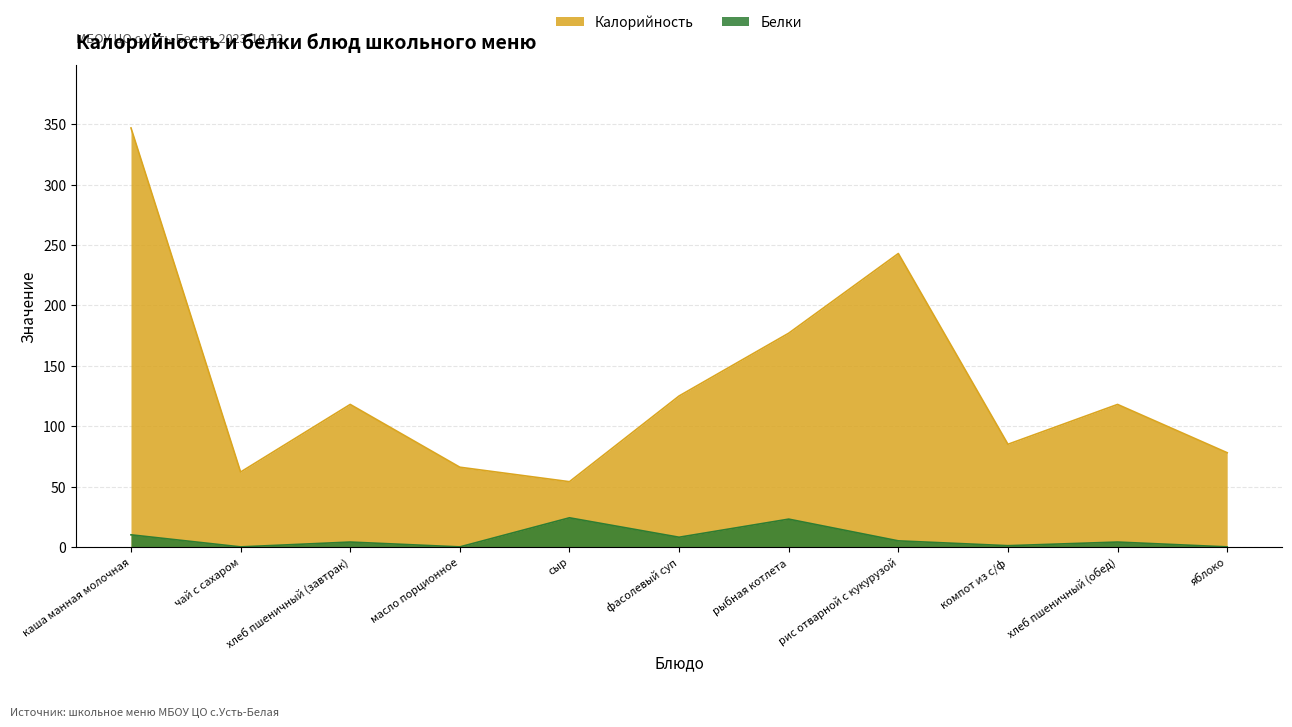

The Белки series shows 10.0 at каша манная молочная. True or false?

True